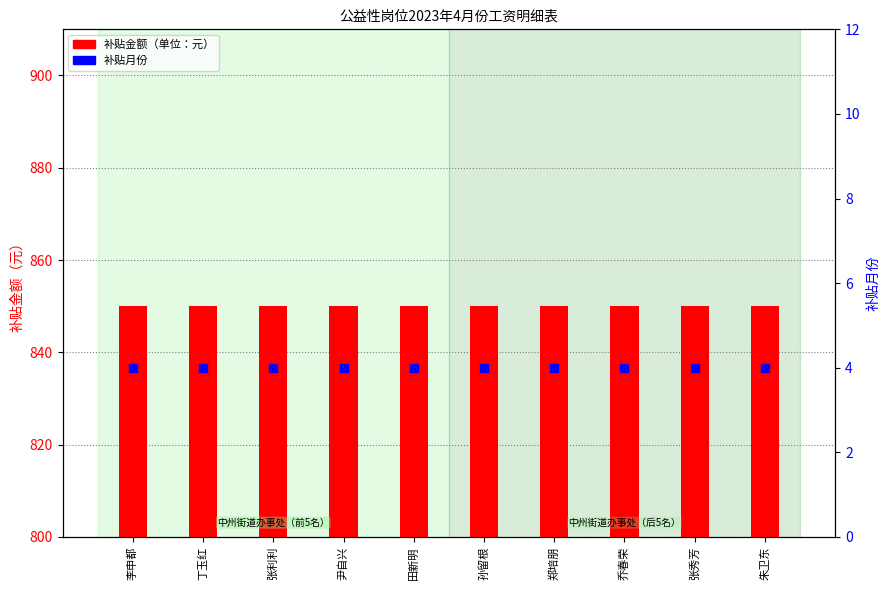

Which series has the largest total across all categories?

补贴金额（单位：元）